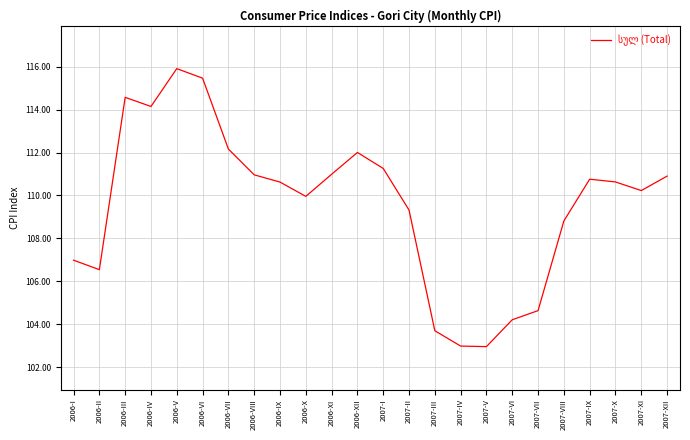

What is the smallest value displayed?

103.0